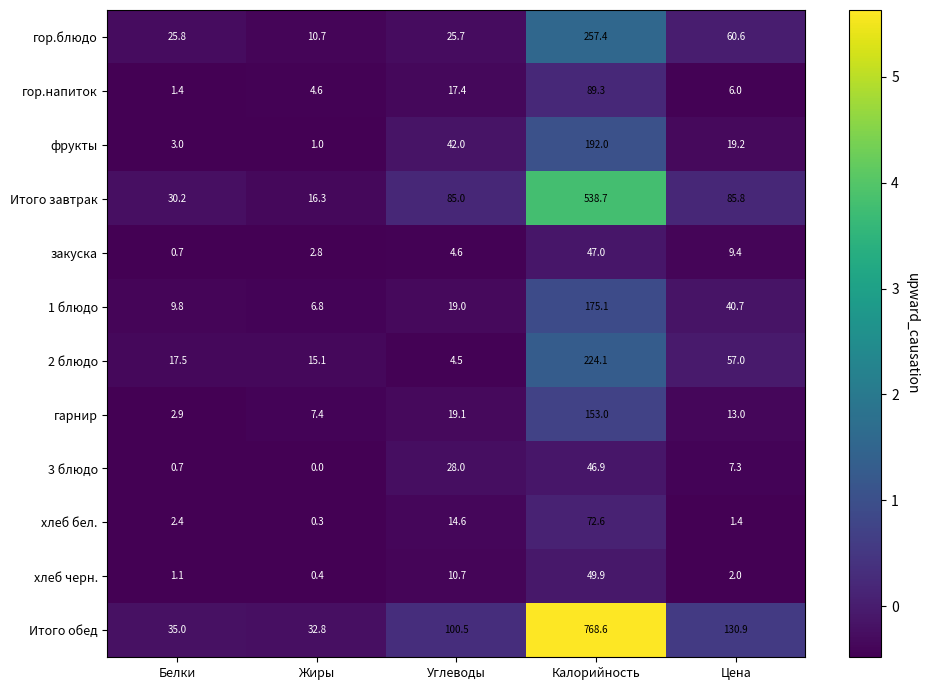

List the series in order of their peak value, lowest first.

3 блюдо, закуска, хлеб черн., хлеб бел., гор.напиток, гарнир, 1 блюдо, фрукты, 2 блюдо, гор.блюдо, Итого завтрак, Итого обед